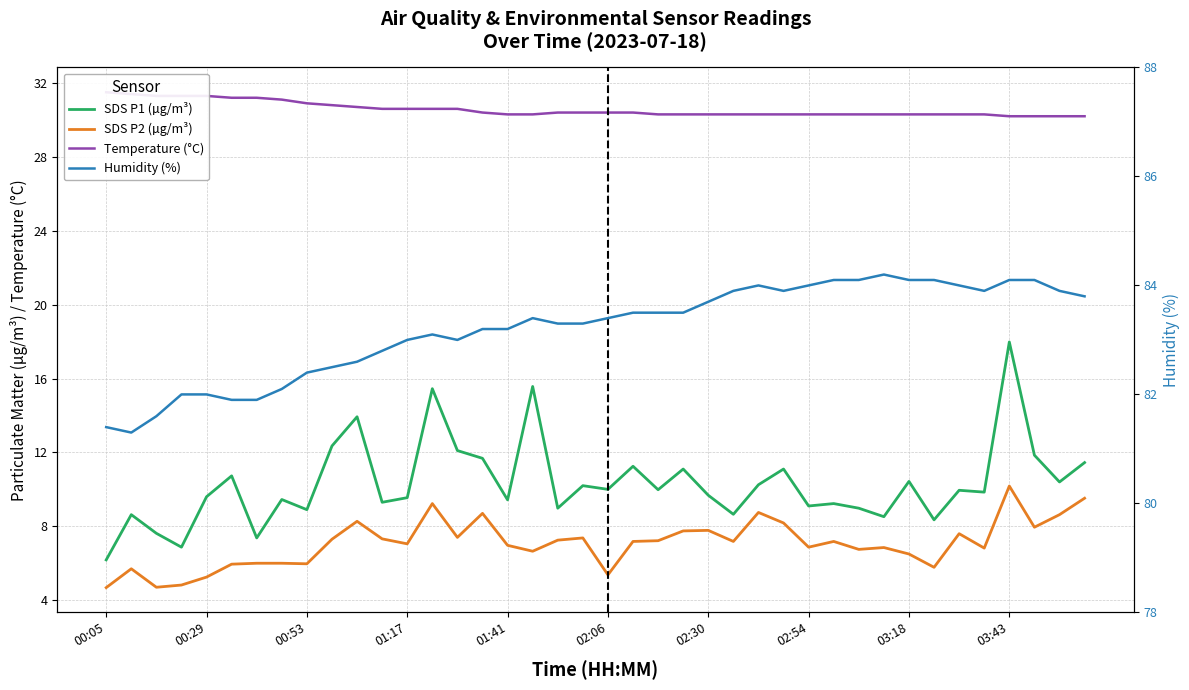

Between 02:06 and 12, which is larger?

02:06